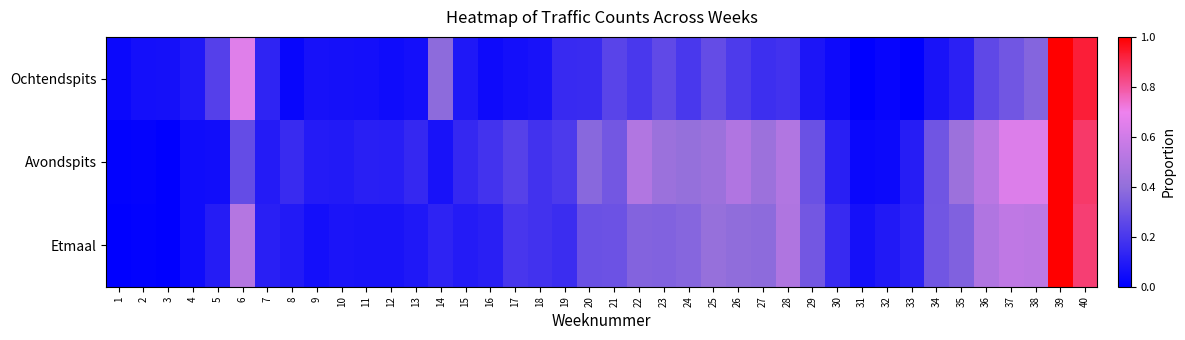

List the series in order of their overall mean, highest first.

Avondspits, Etmaal, Ochtendspits